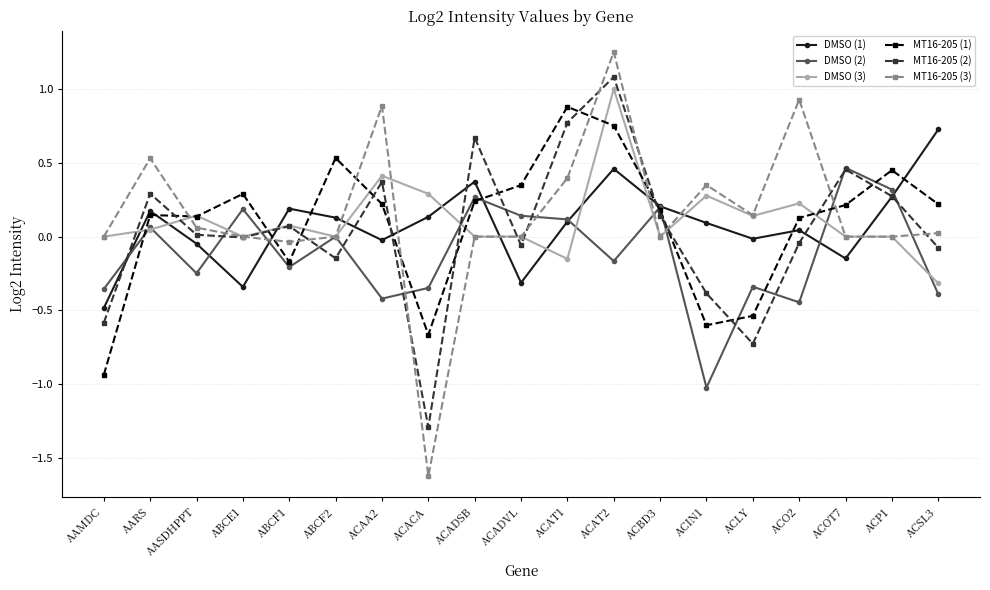

Which series changed the most between ABCF1 and ACACA?

MT16-205 (3)